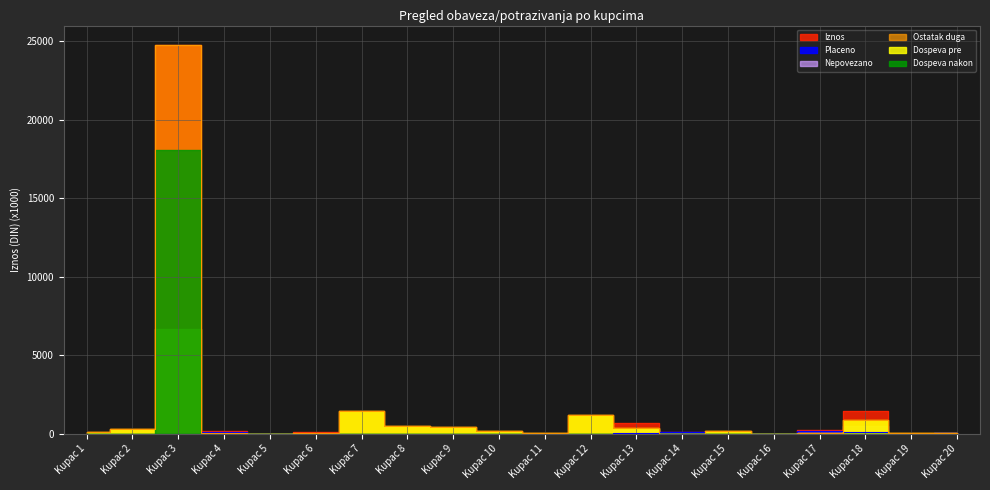

Which category has the lowest value across all series?

Kupac 1